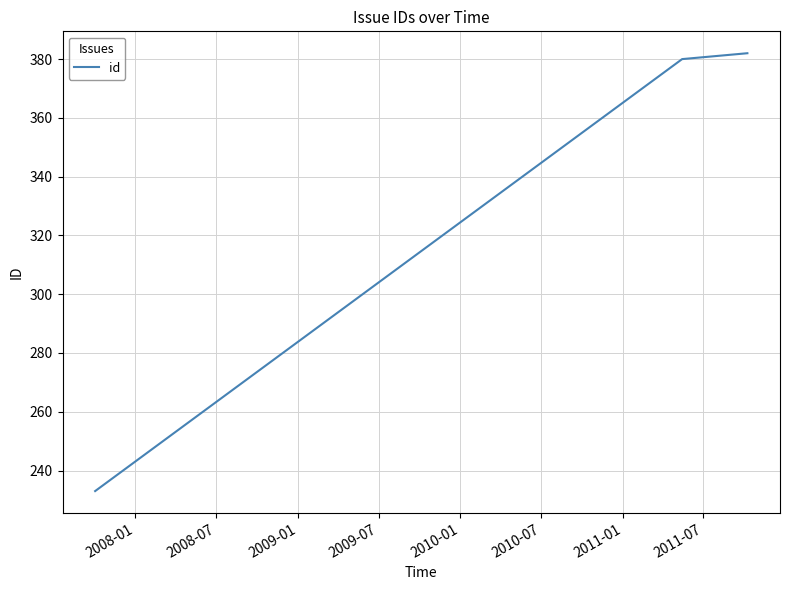

What is the average value?

332